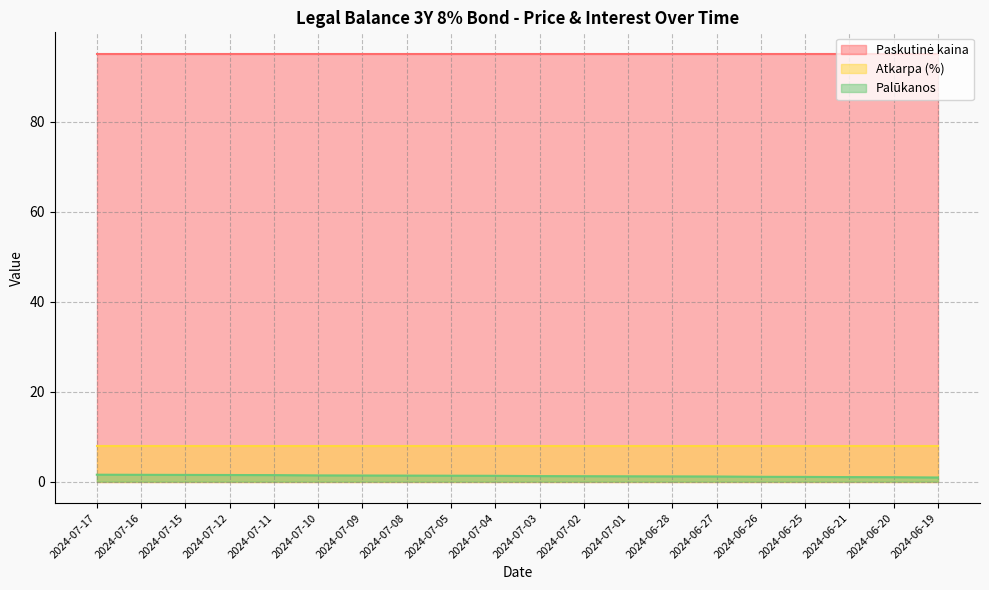

Which series changed the most between 2024-07-17 and 2024-07-05?

Palūkanos